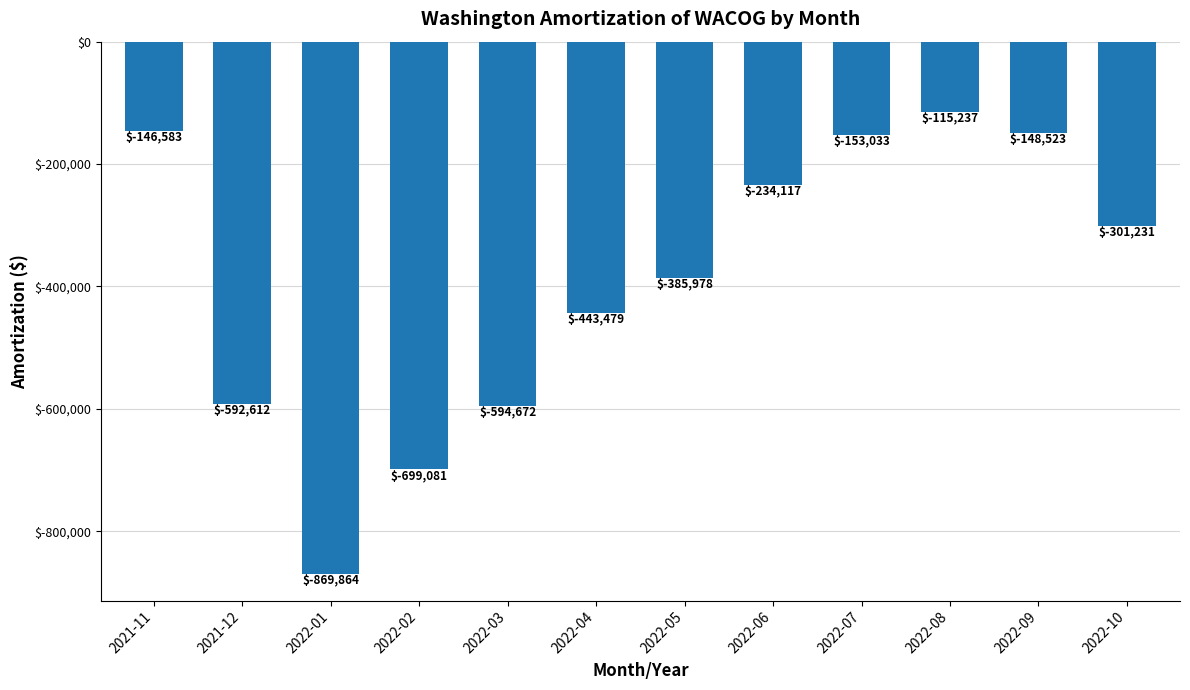

What is the sum of all values?

-4684411.7